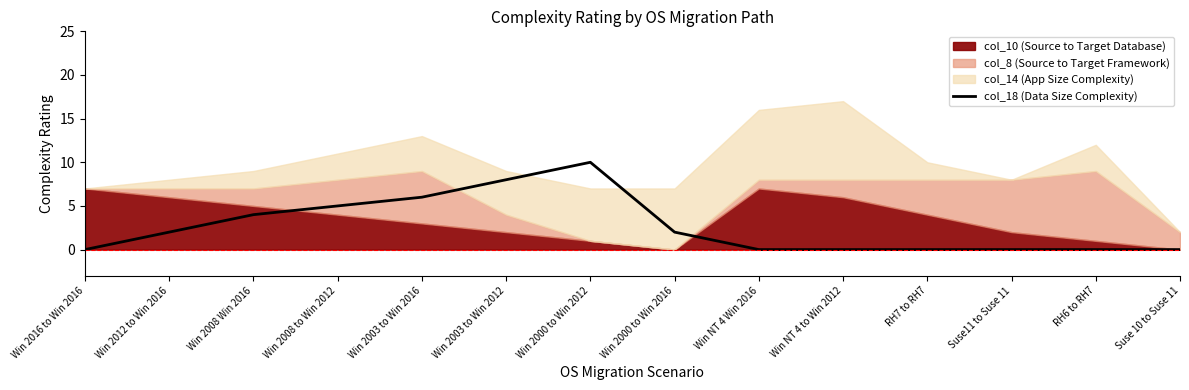

Reading left to right, transcribe all the data shown in this chart.

Win 2016 to Win 2016=0	Win 2012 to Win 2016=2	Win 2008 Win 2016=4	Win 2008 to Win 2012=5	Win 2003 to Win 2016=6	Win 2003 to Win 2012=8	Win 2000 to Win 2012=10	Win 2000 to Win 2016=2	Win NT 4 Win 2016=0	Win NT 4 to Win 2012=0	RH7 to RH7=0	Suse11 to Suse 11=0	RH6 to RH7=0	Suse 10 to Suse 11=0